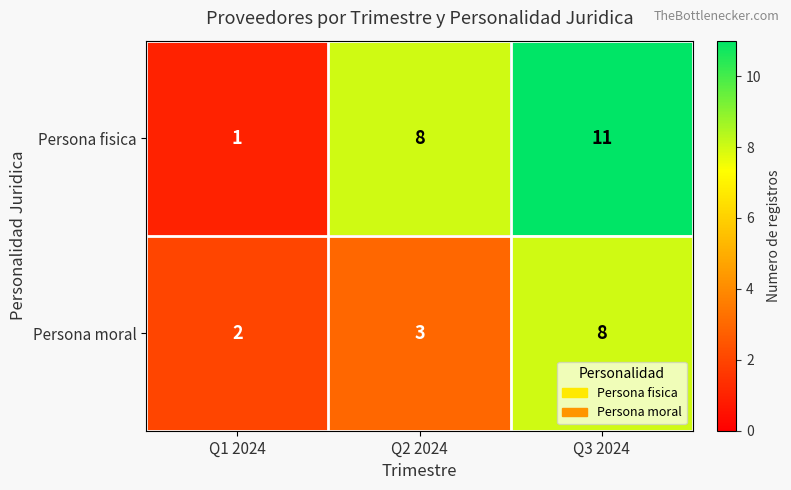

What is the total value across all series at Q2 2024?

11